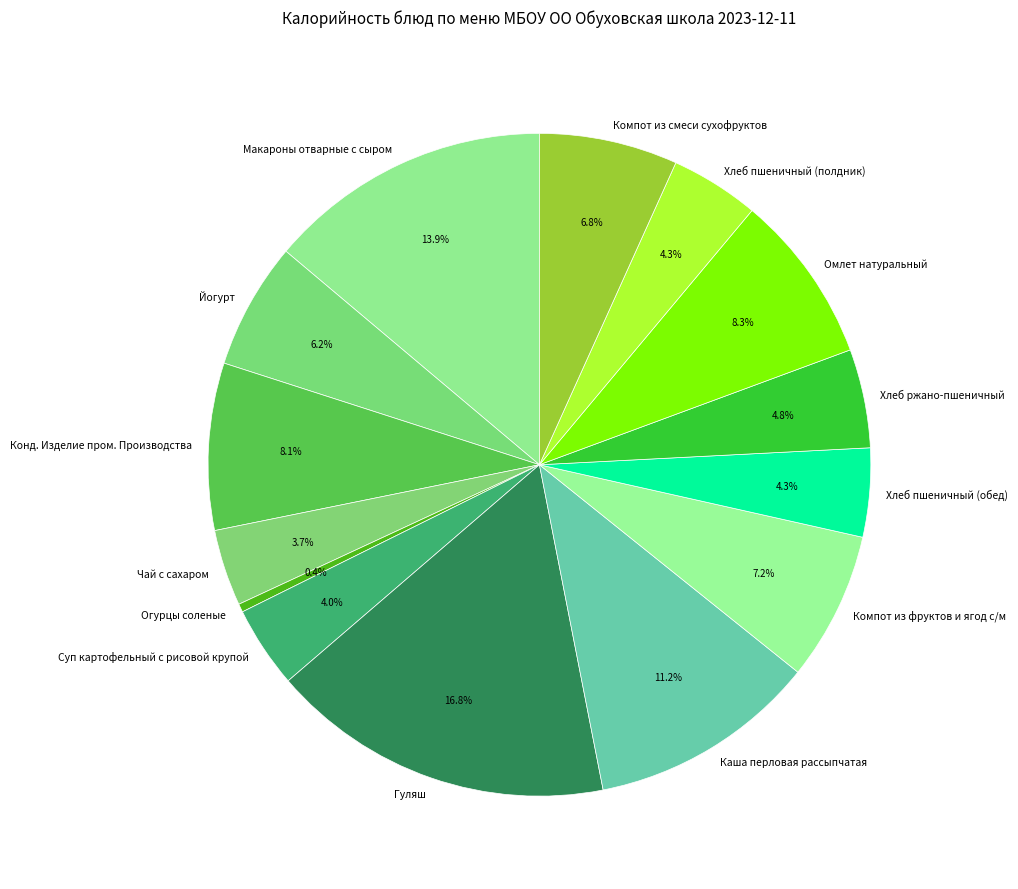

Does Чай с сахаром account for over 50% of the chart?

No